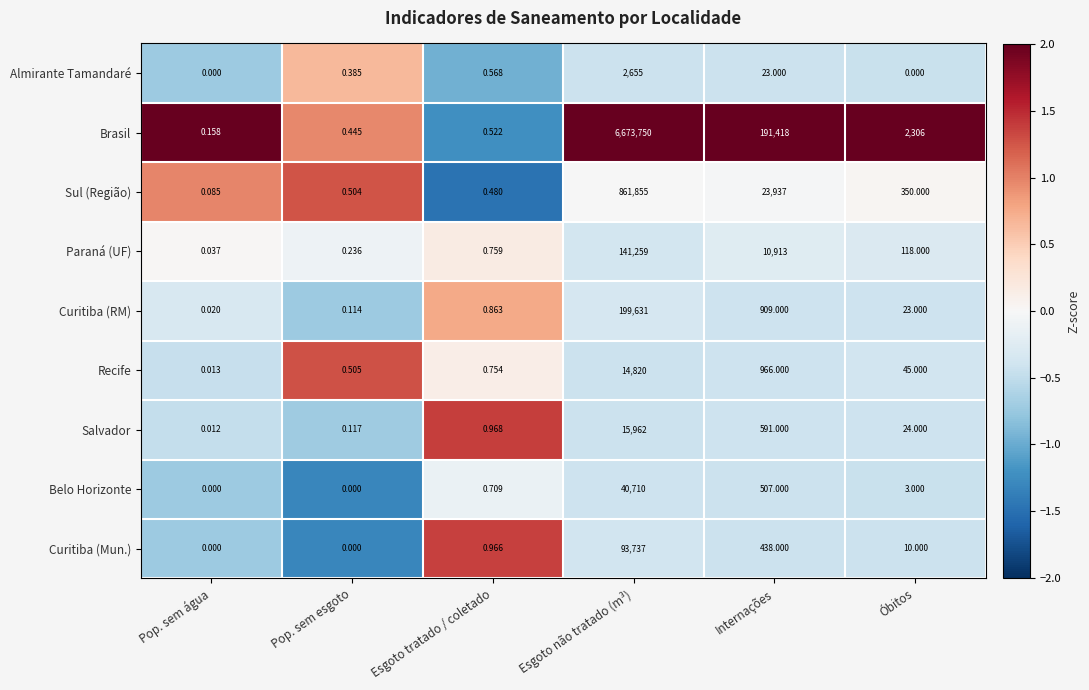

At which label does Recife first exceed 45?

Esgoto não tratado (m³)